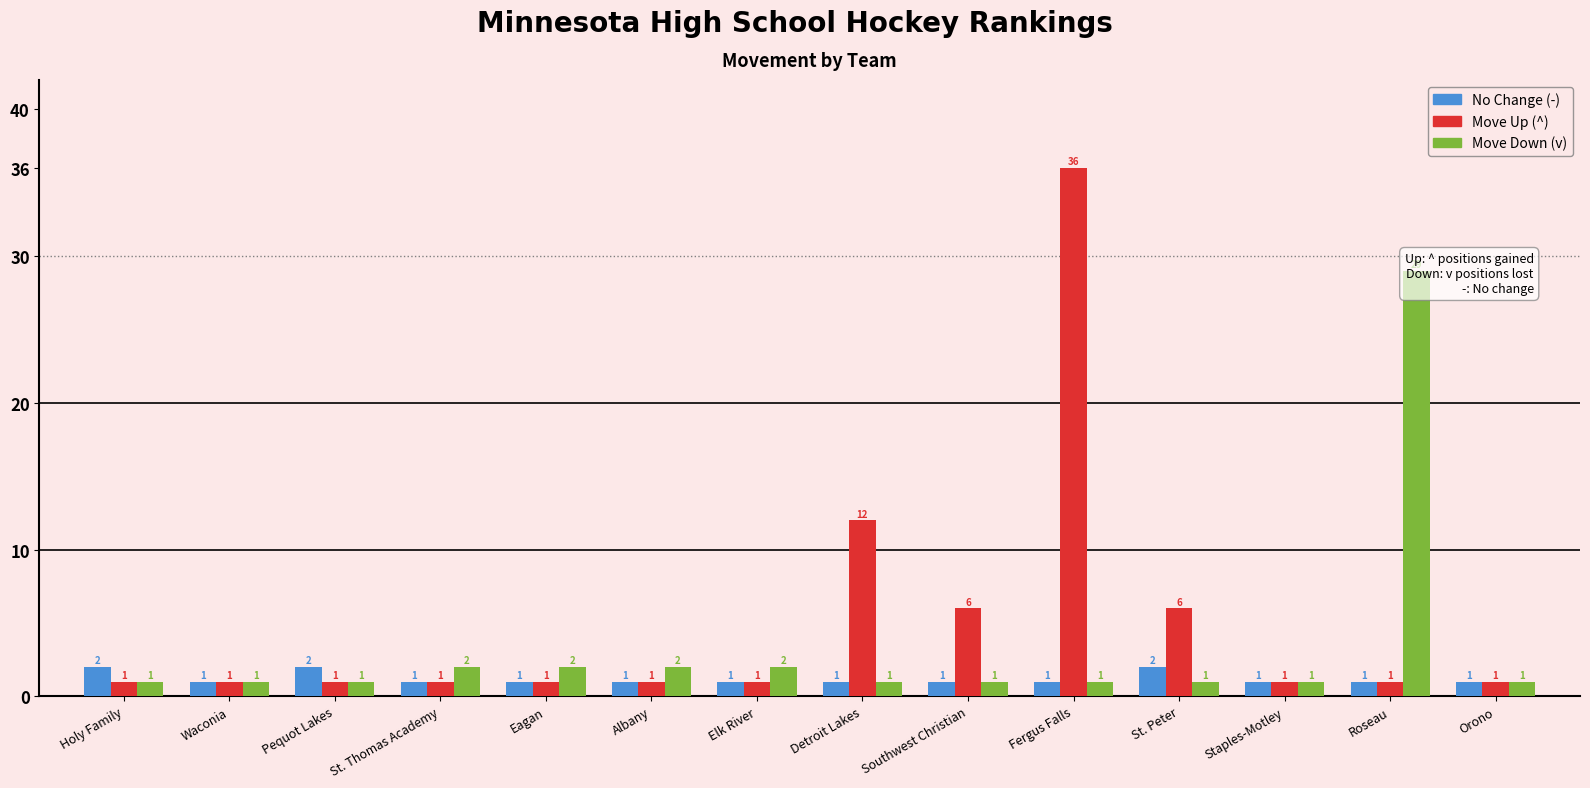

What position from the right is Fergus Falls?

5